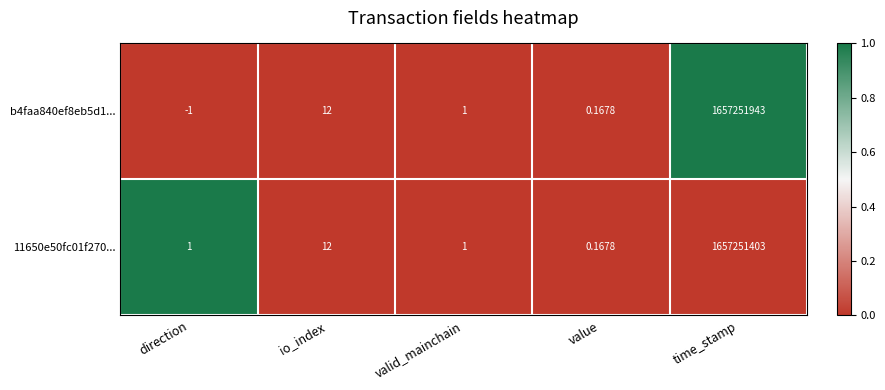

At which label is b4faa840ef8eb5d1... closest to 828625971?

io_index